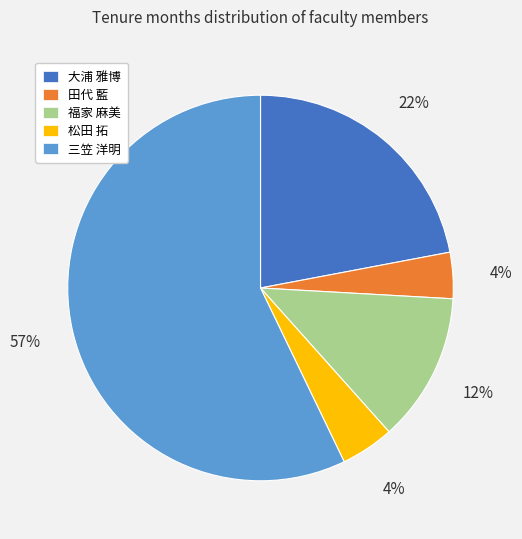

What is the largest slice in the pie chart?

三笠 洋明